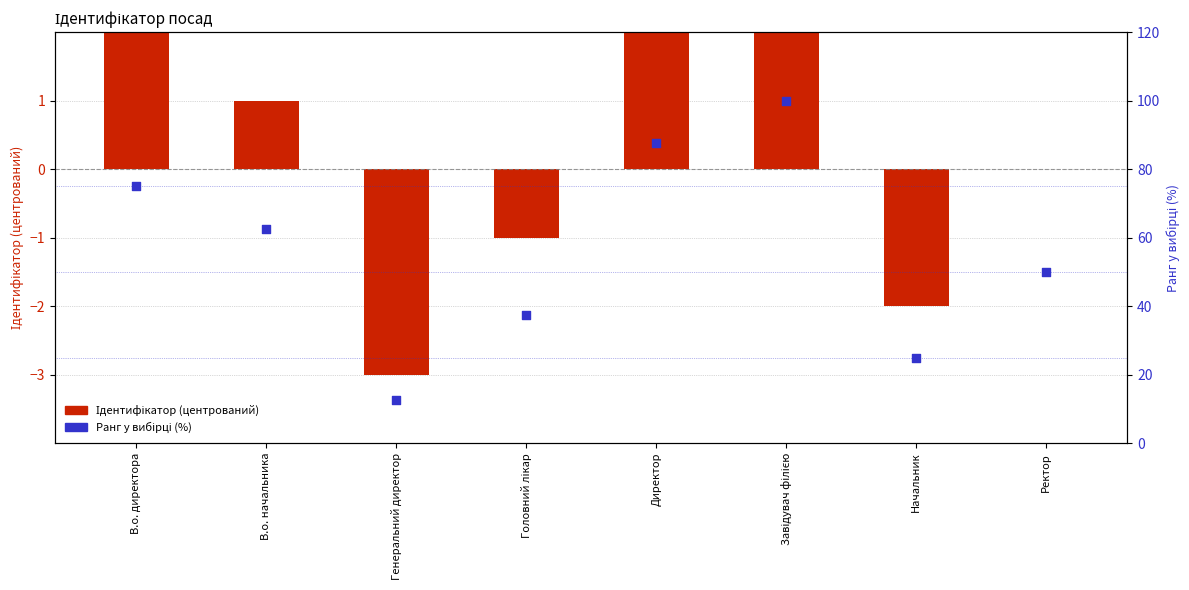

Which series contains the lowest Y value?

Ідентифікатор (центрований)